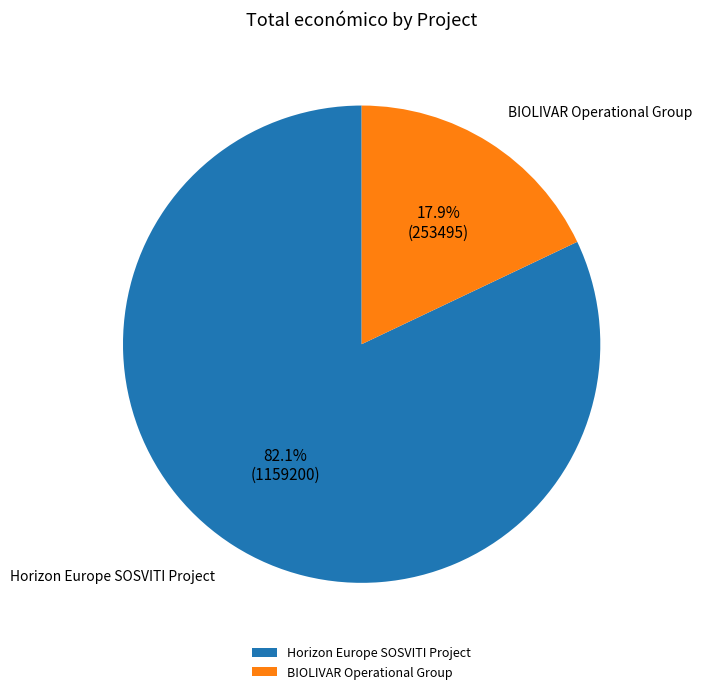

The BIOLIVAR Operational Group slice represents 24% of the pie. True or false?

False